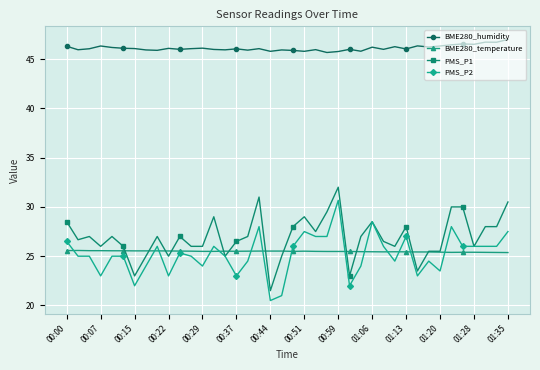

Rank the series by their maximum value, from lowest to highest.

BME280_temperature, PMS_P2, PMS_P1, BME280_humidity